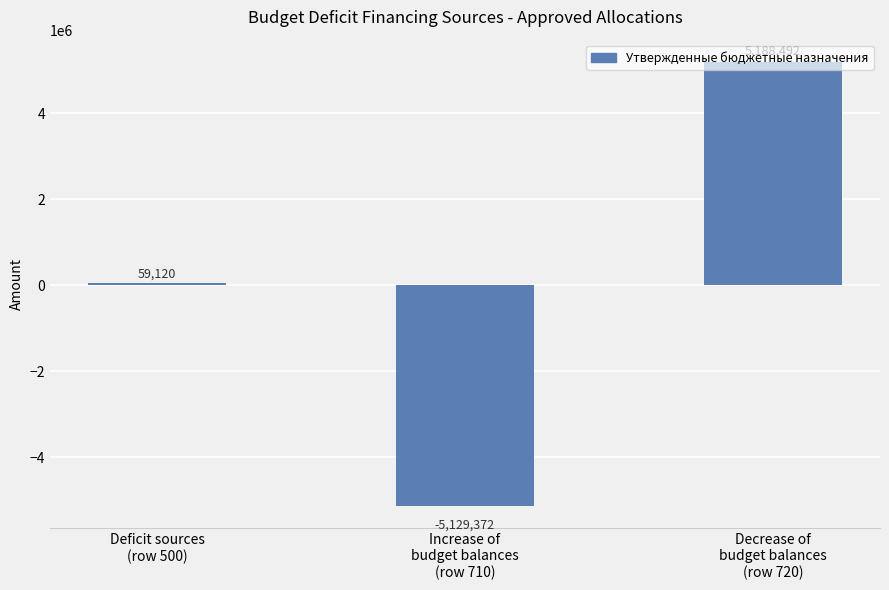

Rank the categories by value from lowest to highest.

Increase of
budget balances
(row 710), Deficit sources
(row 500), Decrease of
budget balances
(row 720)